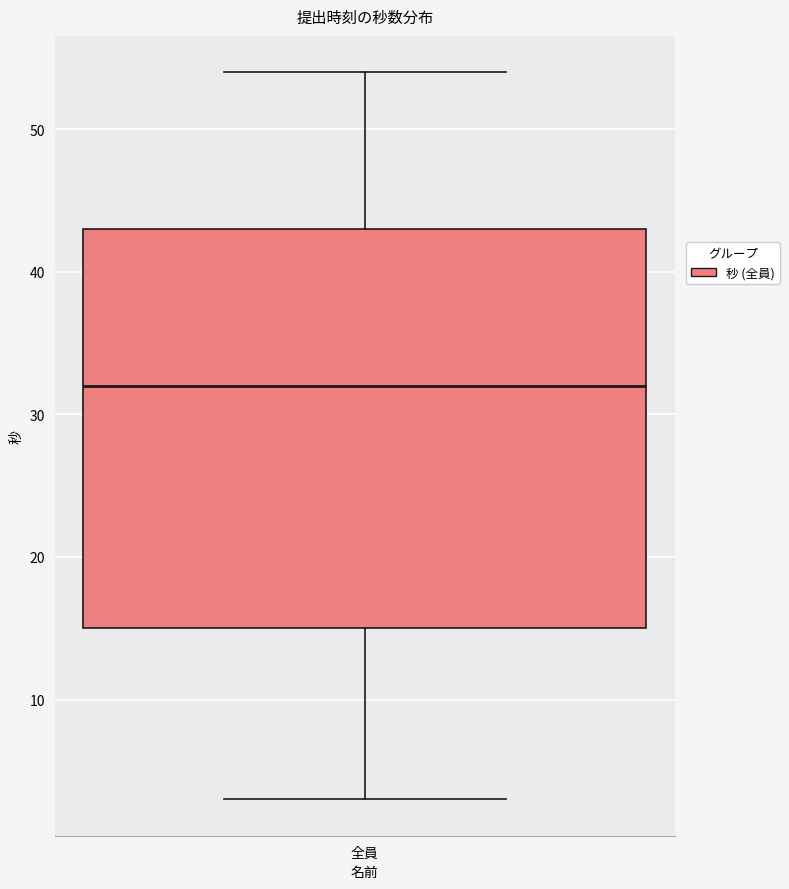

Transcribe this box plot: give where the median line is, the range the box spans, and where the two whiskers end, as read against the y-axis. The values are not printed on the chart, so give them approximately, as read against the axis.

median 32, box 15 to 43, whiskers 3 to 54